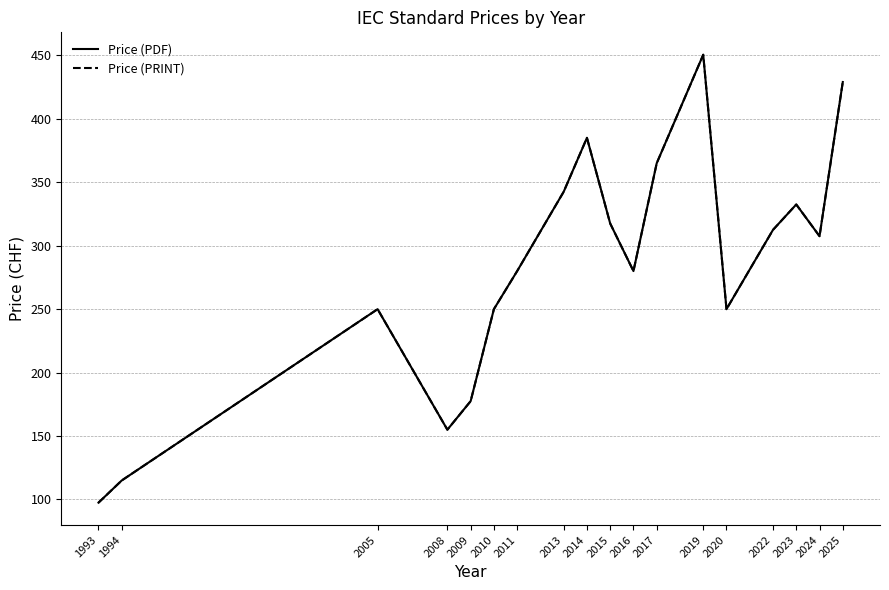

What is the total value across all series at 2010?

500.0